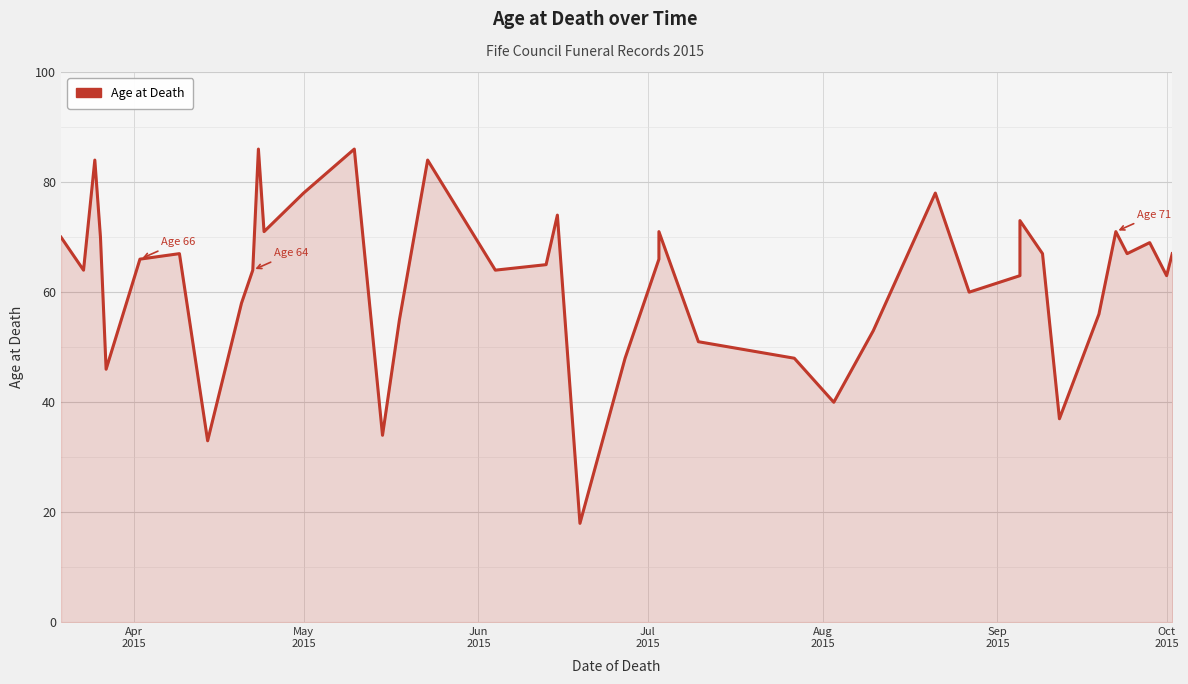

What is the smallest value displayed?

18